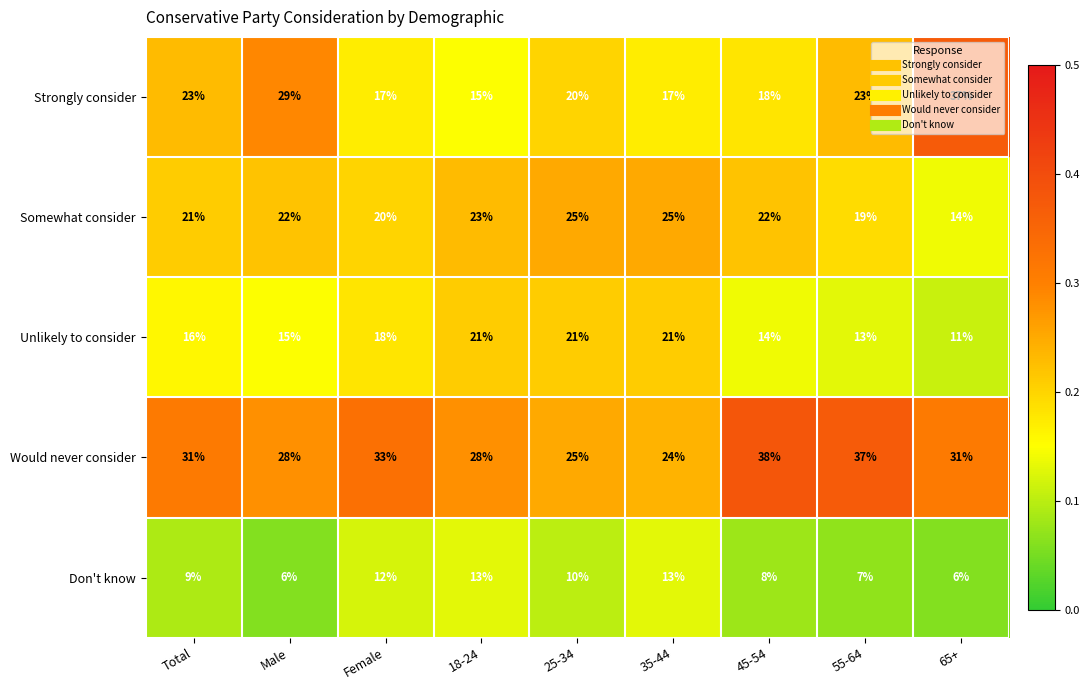

How many data points does each series have?

9